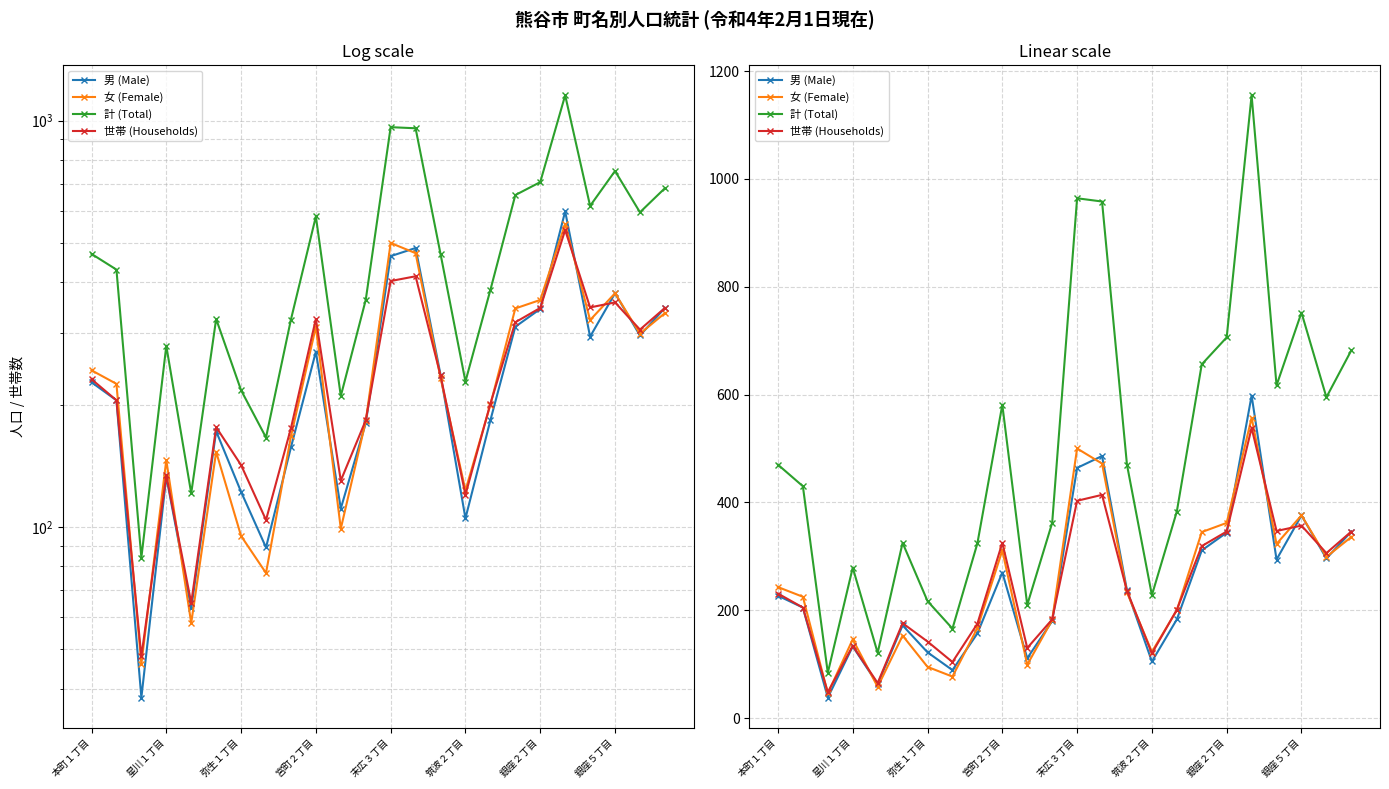

What is the difference between the maximum and second lowest values in the 計 (Total) series?

1034